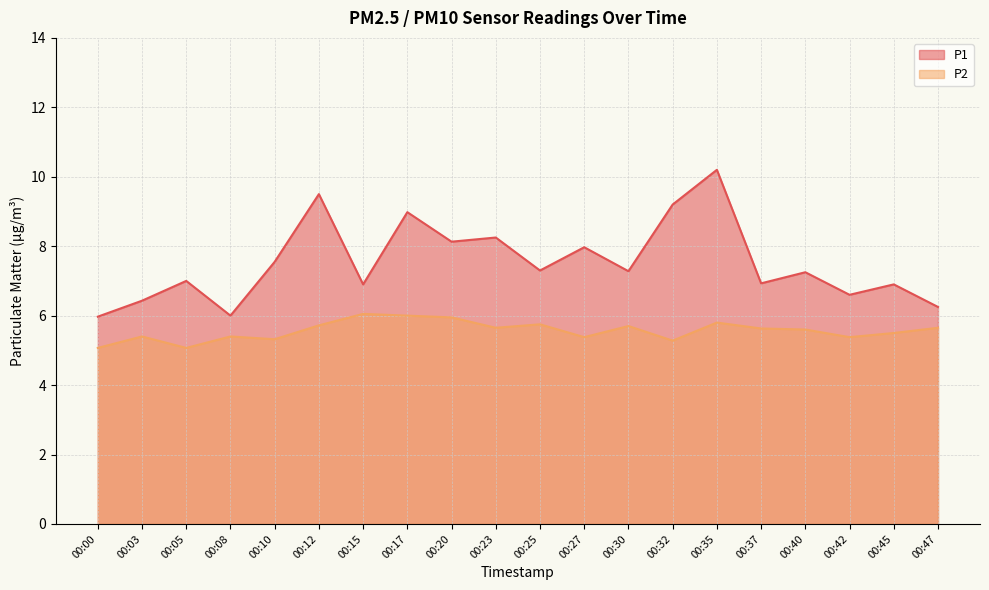

Between 00:23 and 00:42, which is larger?

00:23